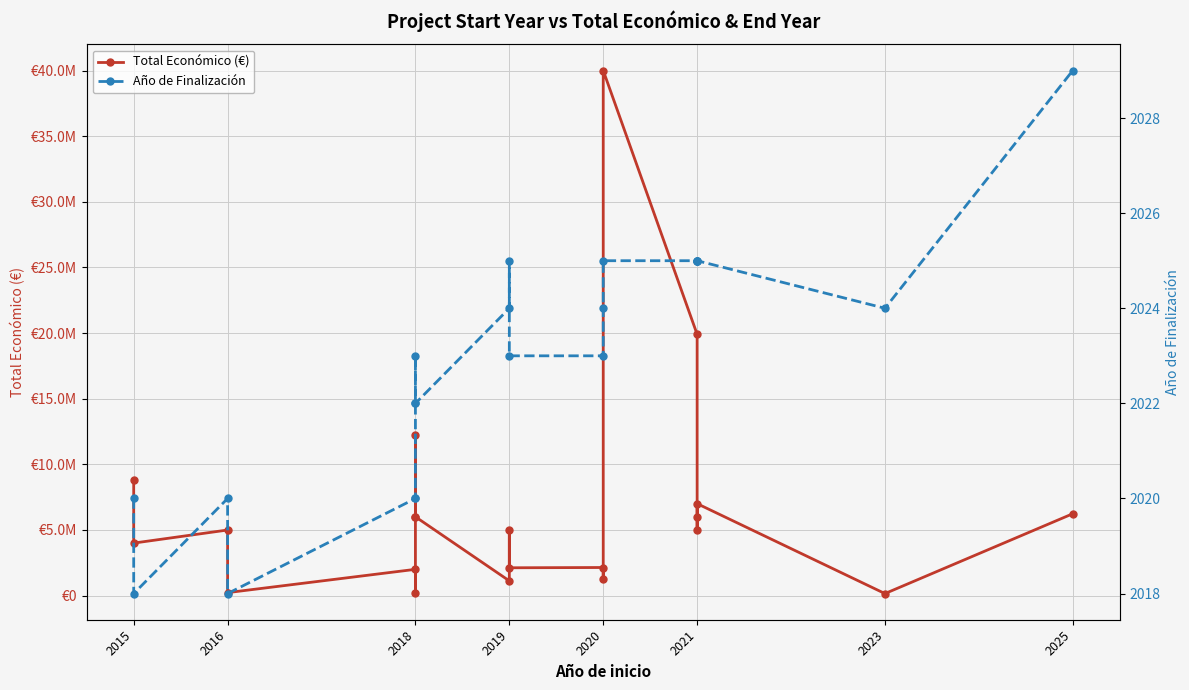

Count the number of categories in the chart.

21